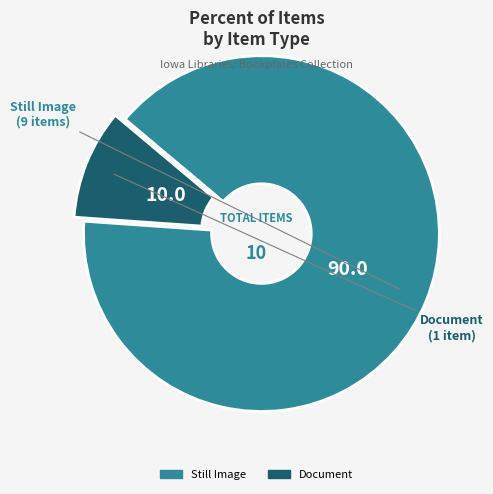

Does any single category account for the majority?

Yes